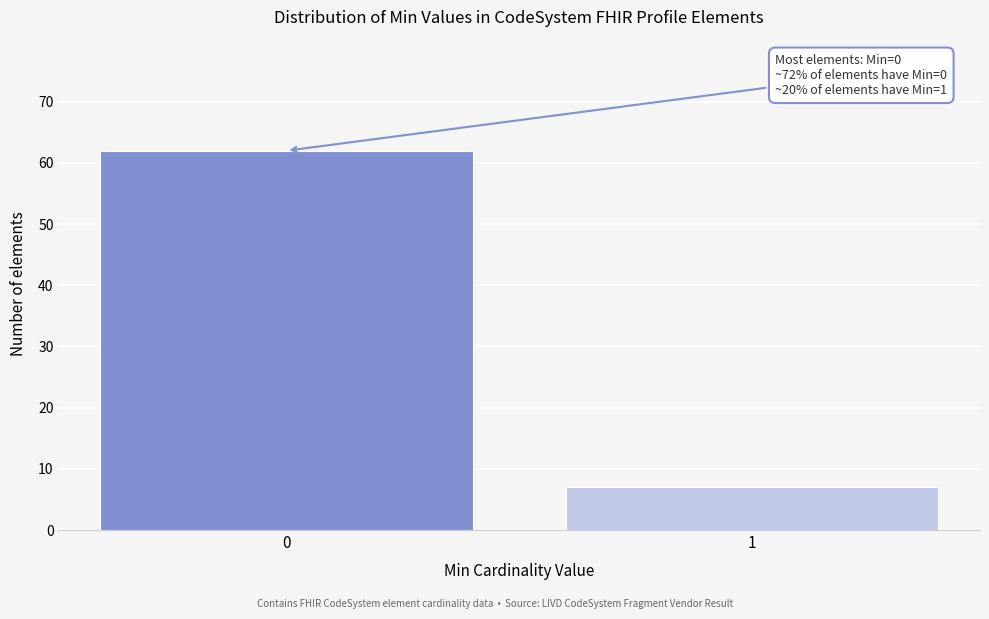

Reading left to right, what are all the values shown in this chart?

0=62	1=7